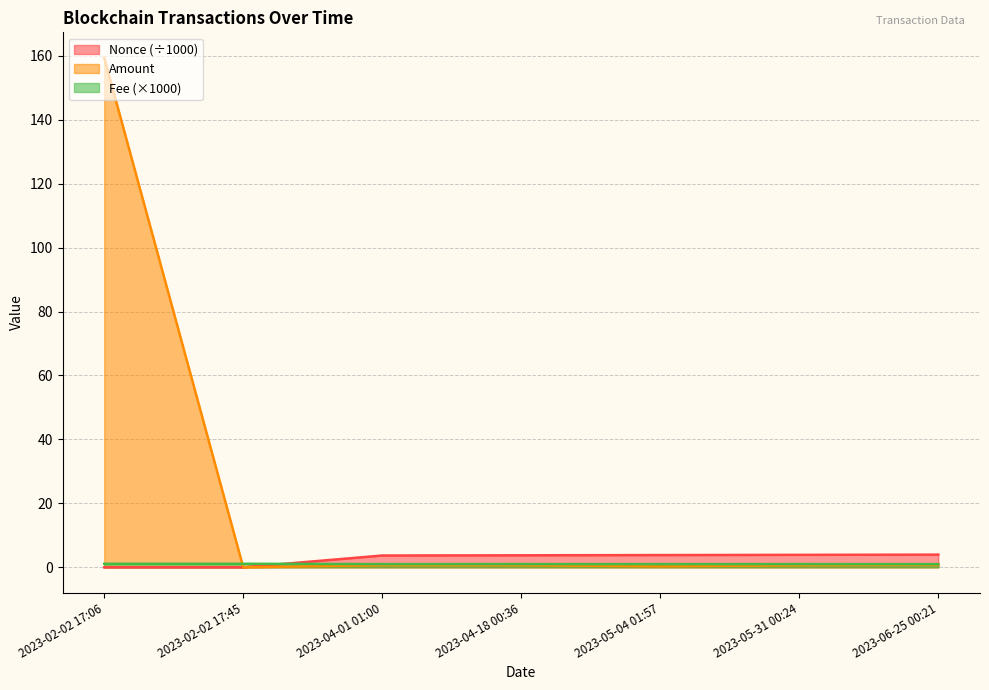

Which series ends up on top after the final intersection of Fee and Amount?

Fee